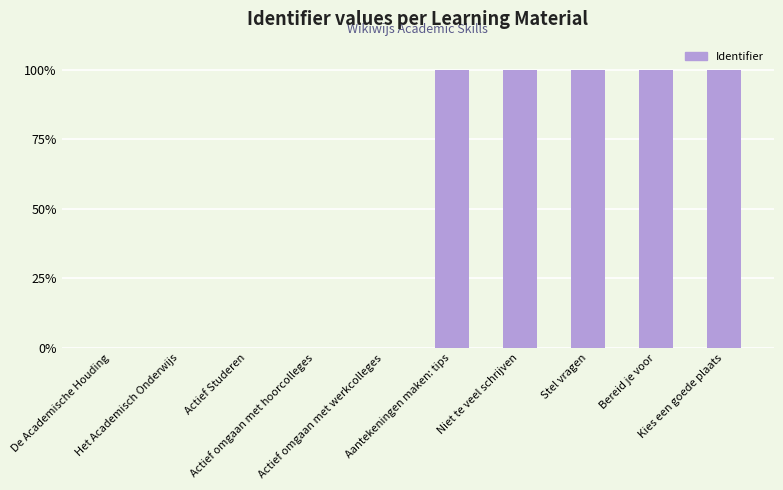

Reading left to right, transcribe all the data shown in this chart.

0.0	0.0	0.0	0.0	0.0	100.0	100.0	100.0	100.0	100.0